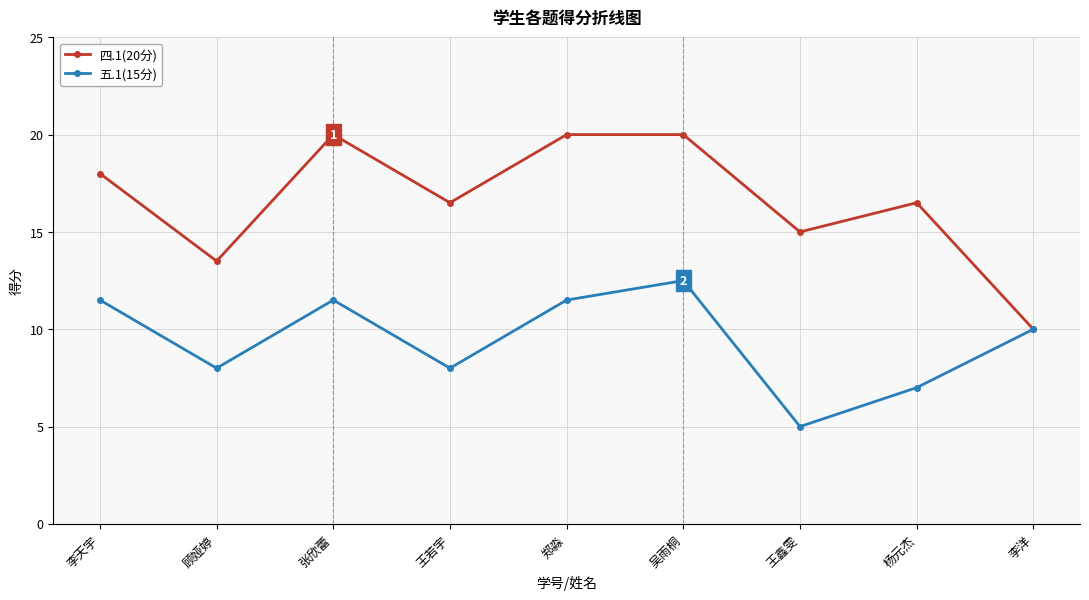

Rank the series by their average value, from highest to lowest.

四.1(20分), 五.1(15分)